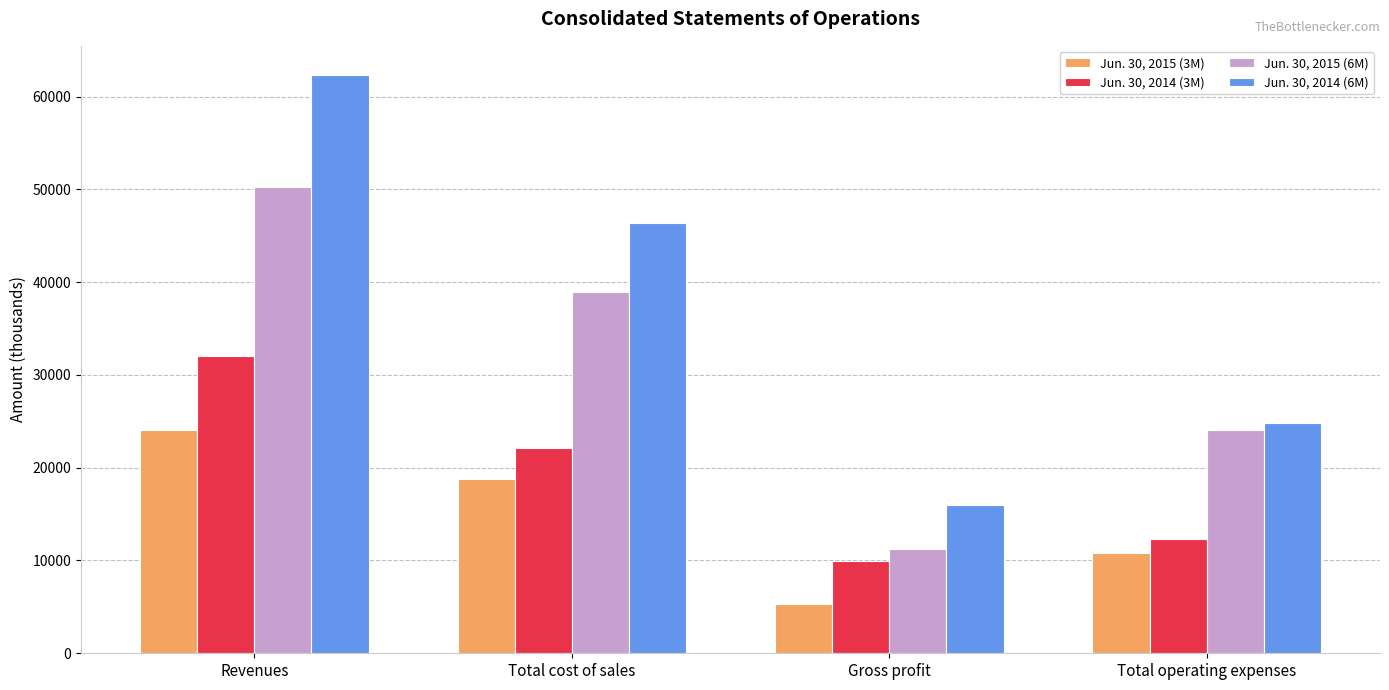

At which label does Jun. 30, 2014 (3M) reach its minimum?

Gross profit